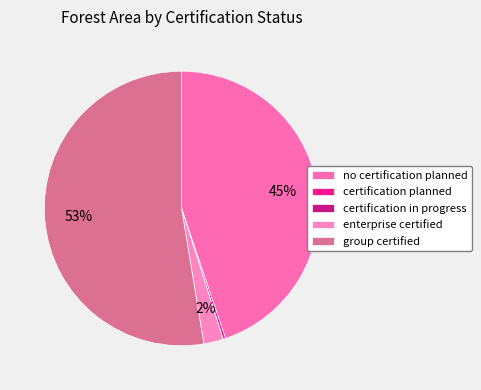

Count the number of slices in the pie.

5